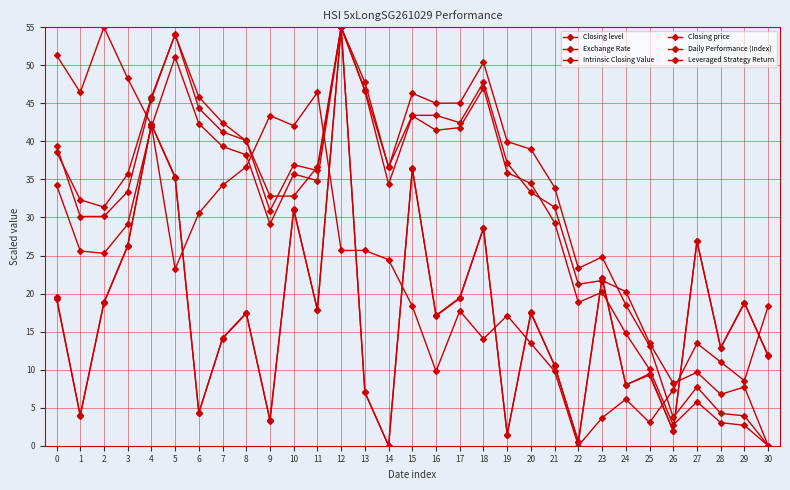

Read the Exchange Rate value at 14.

24.4